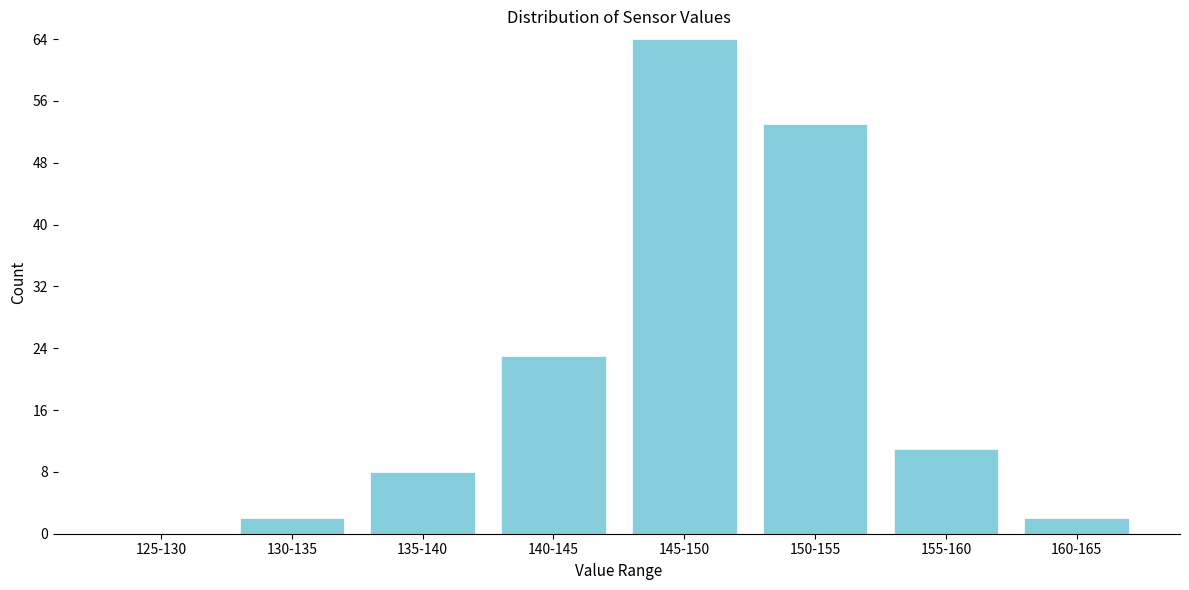

Reading left to right, extract all data points from this chart.

125-130=0	130-135=2	135-140=8	140-145=23	145-150=64	150-155=53	155-160=11	160-165=2